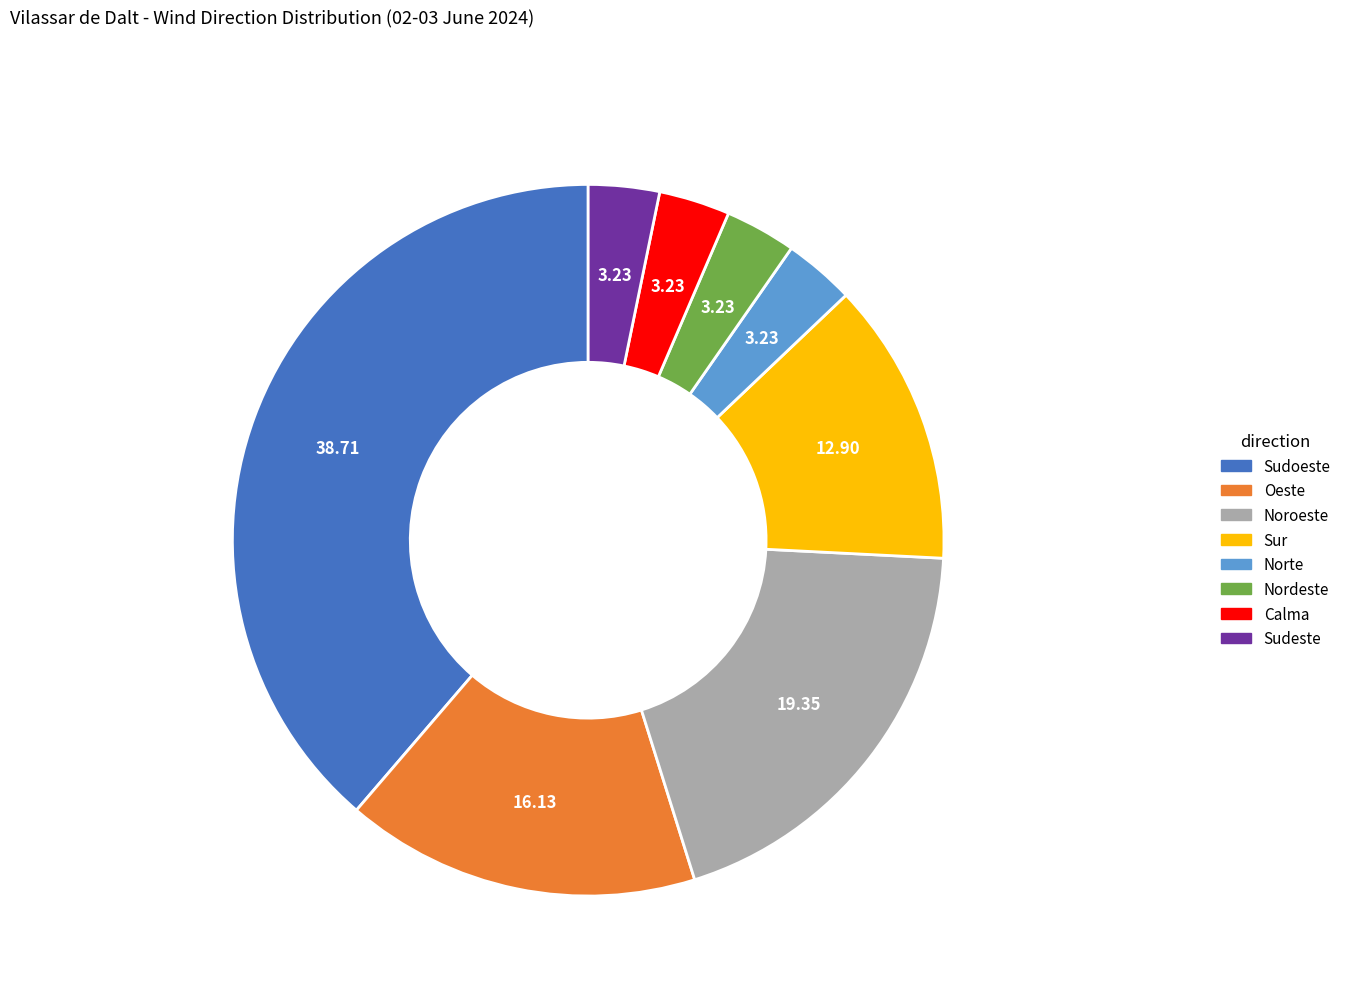

Which has a higher value, Sudoeste or Calma?

Sudoeste